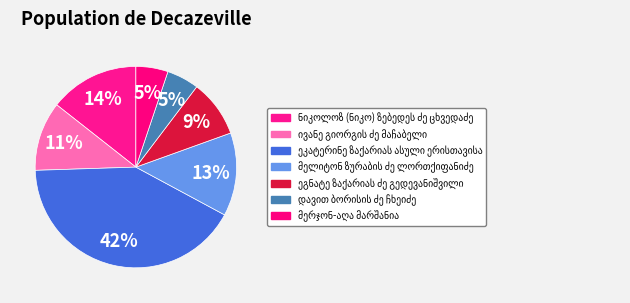

Approximately how many times larger is the value at ივანე გიორგის ძე მაჩაბელი compared to მერჯონ-აღა მარშანია?

2.2